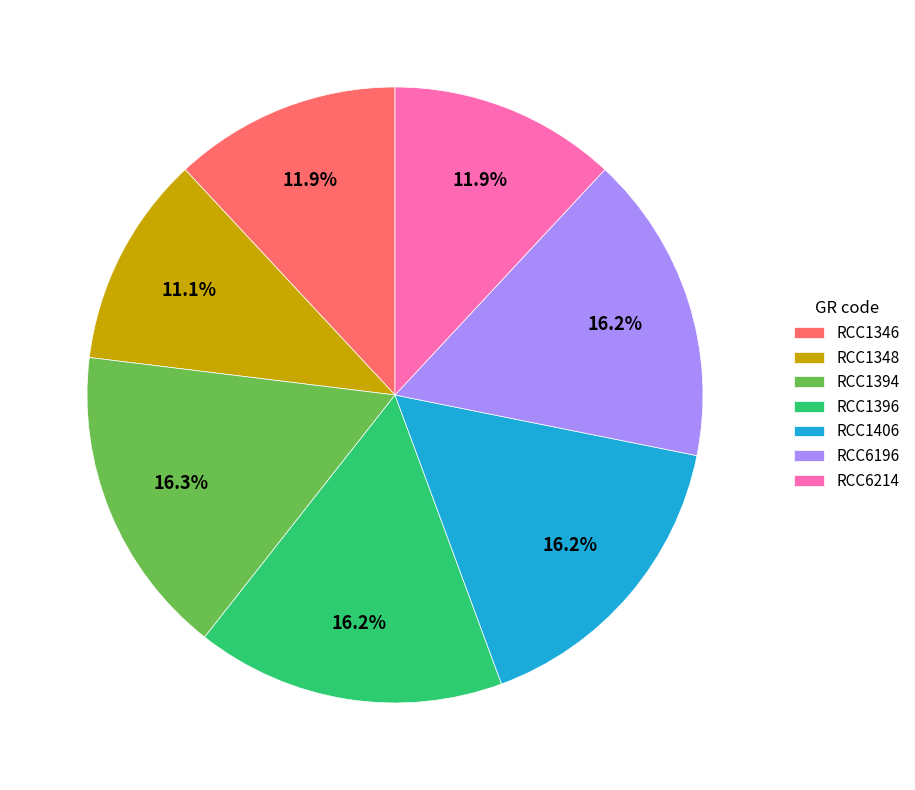

Is RCC1348 the majority of the pie?

No